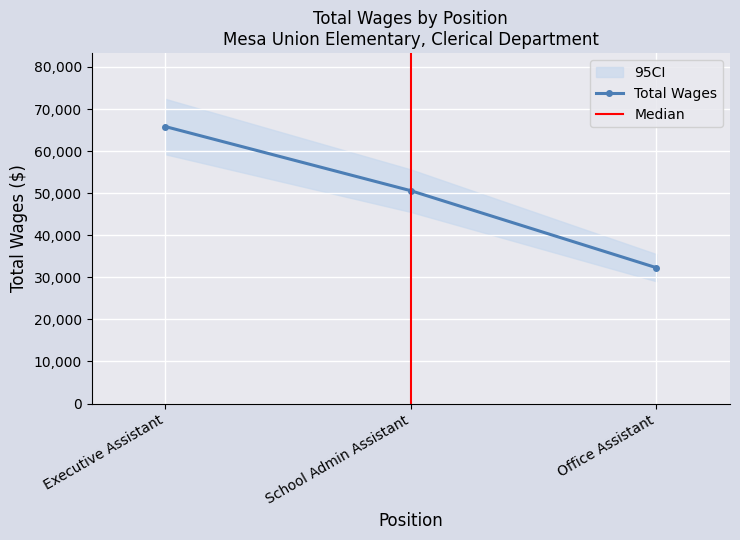

Reading left to right, list all the values displayed in this chart.

65837	50589	32290